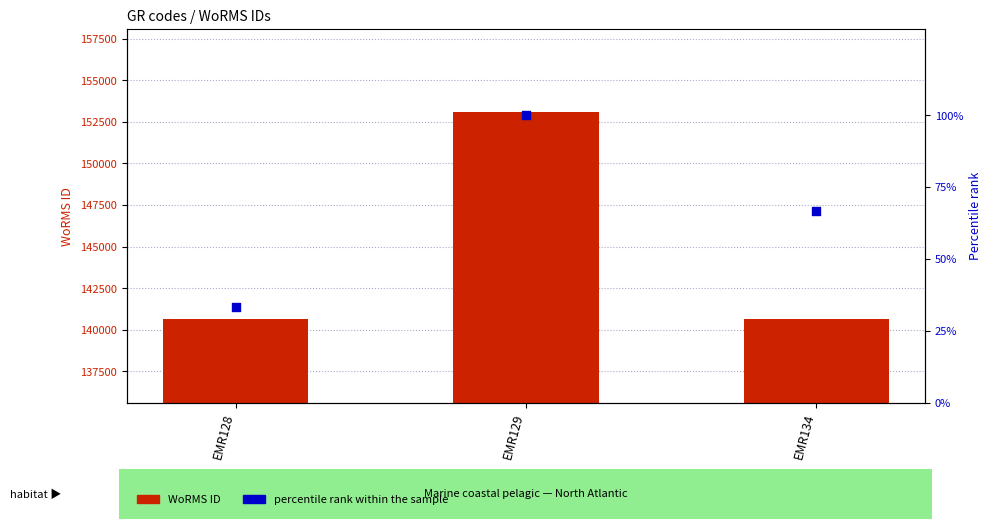

At which category is the sum across all series the highest?

EMR129